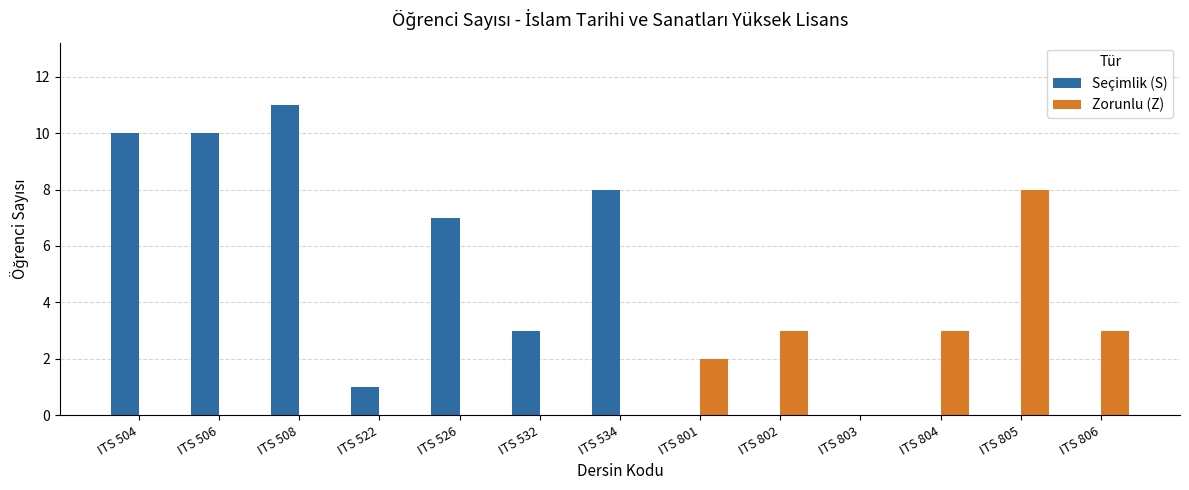

Which category has the highest value in the Zorunlu (Z) series?

ITS 805